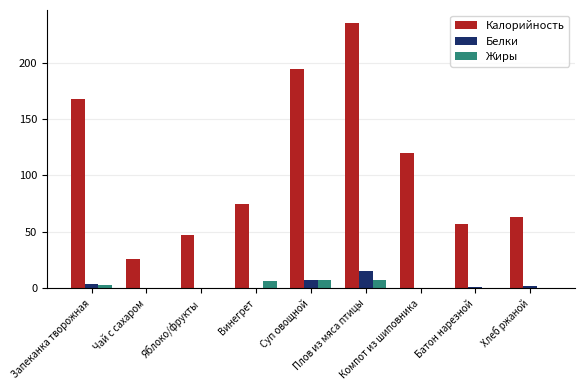

Between Яблоко/фрукты and Хлеб ржаной, which series saw the biggest shift?

Калорийность